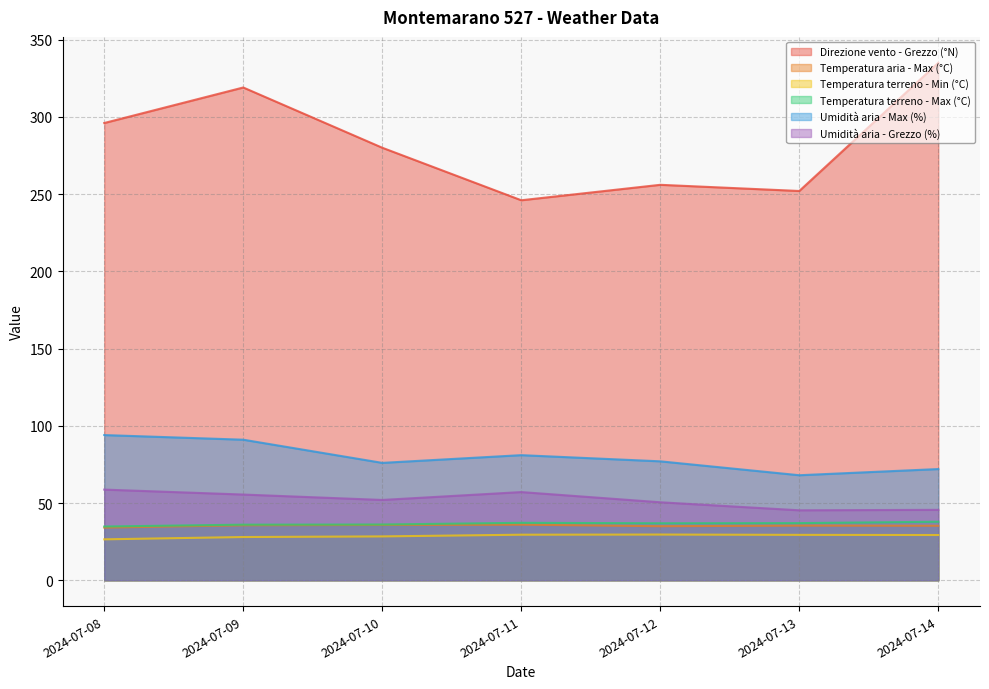

Read the Umidità aria - Max (%) value at 2024-07-08.

94.0